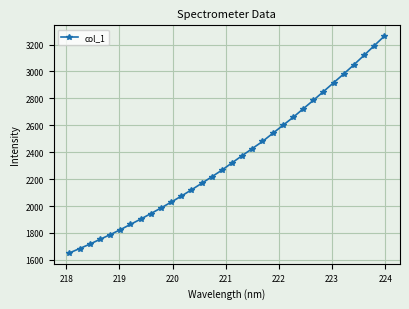

What is the maximum value shown in the chart?

3262.1